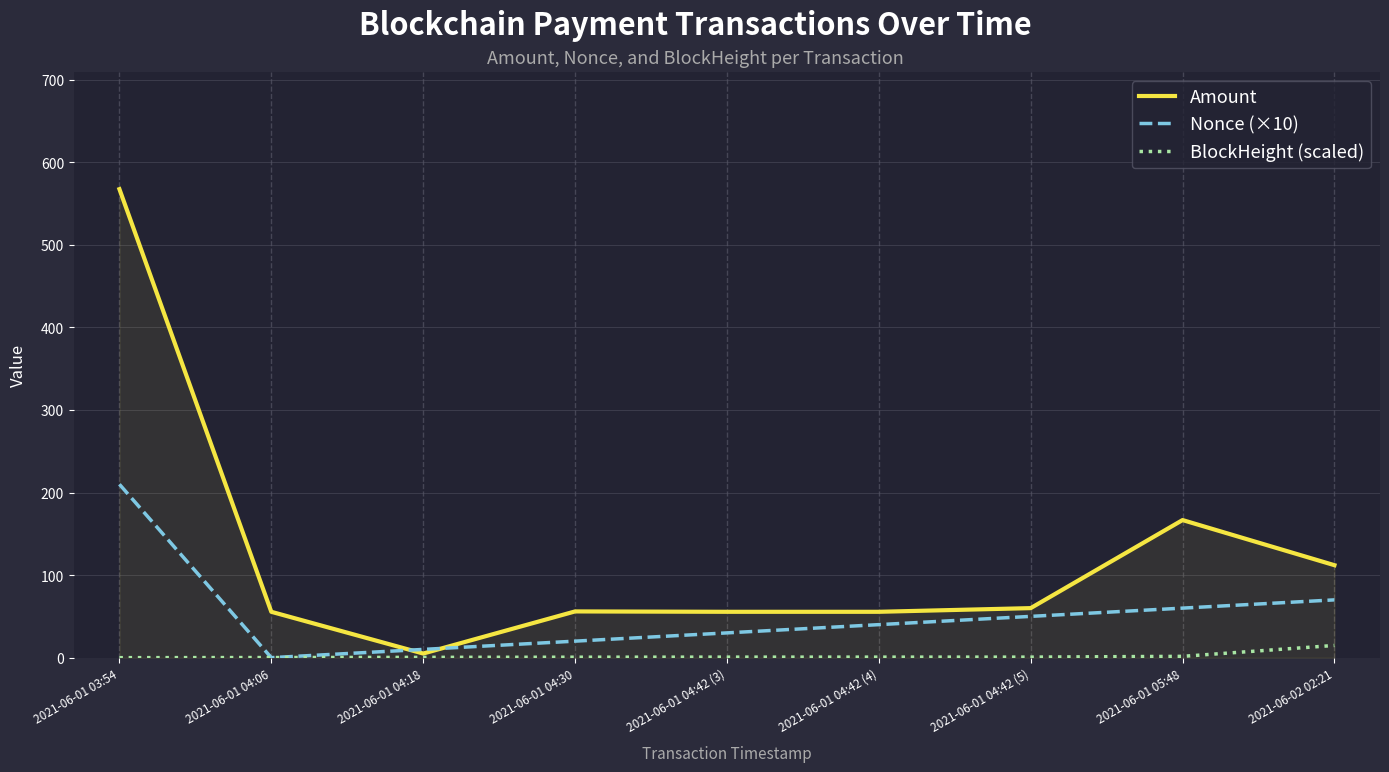

Rank the series by their average value, from lowest to highest.

BlockHeight (scaled), Nonce (×10), Amount